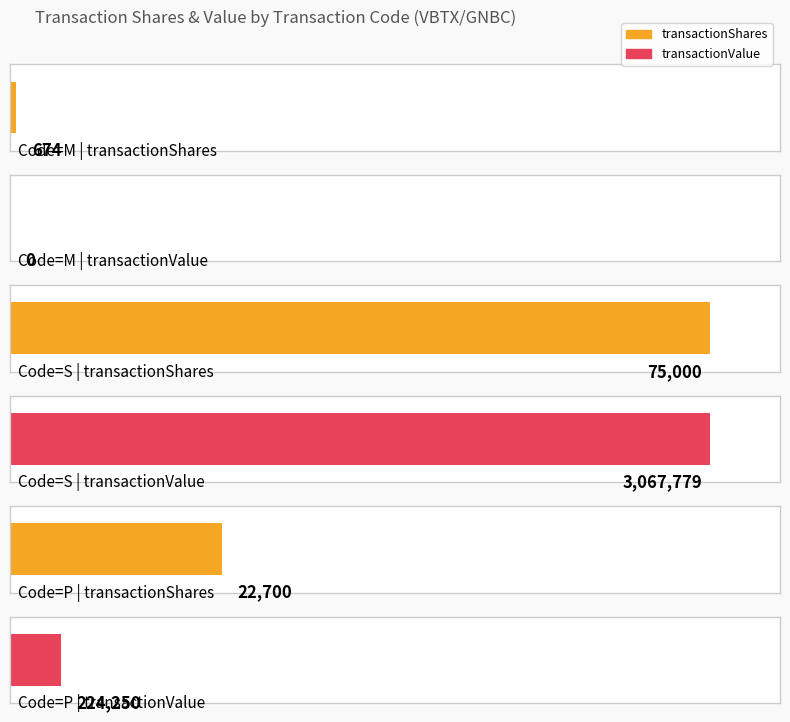

What is the difference between the transactionValue values at M and S?

3067779